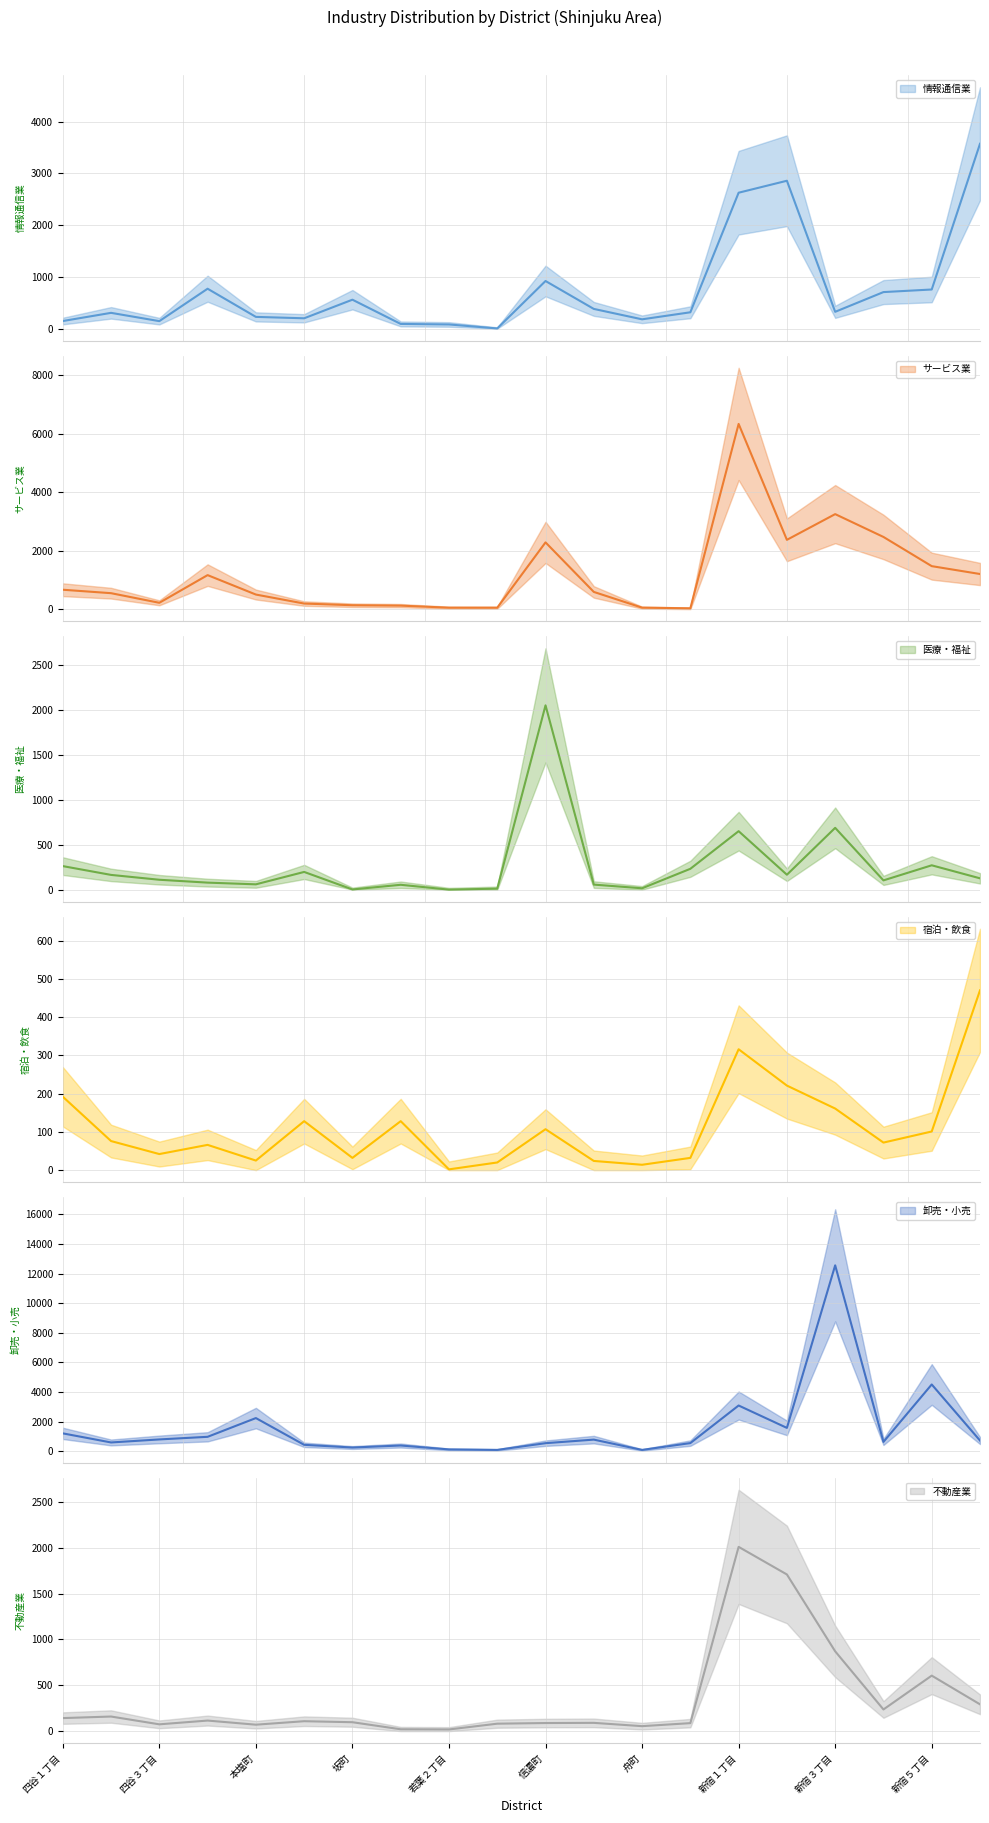

How many data points in 宿泊・飲食 are above 76?

9